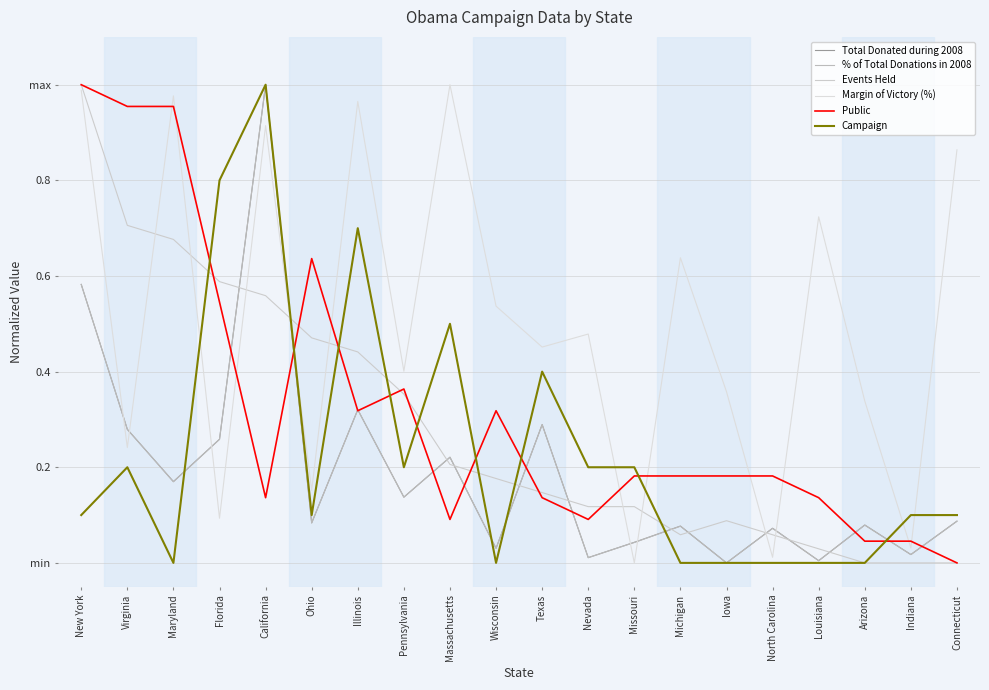

How many intersections are there between % of Total Donations in 2008 and Total Donated during 2008?

4